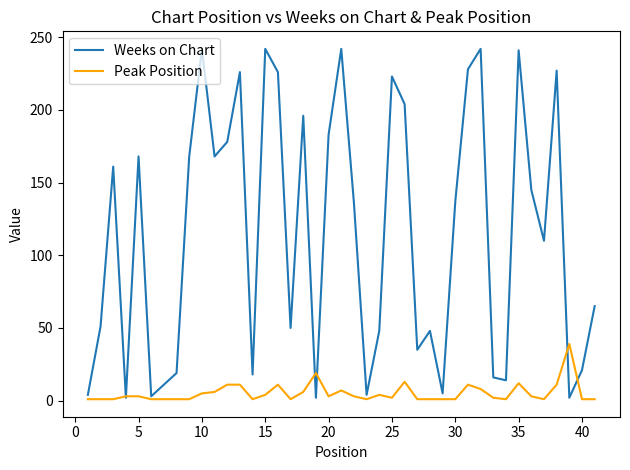

List the series in order of their peak value, lowest first.

Peak Position, Weeks on Chart